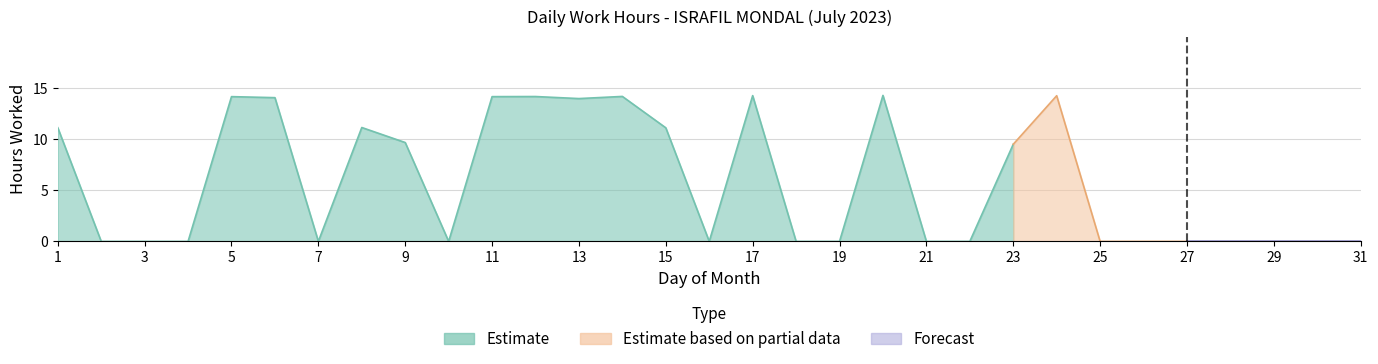

At which category does the chart reach its peak across all series?

20